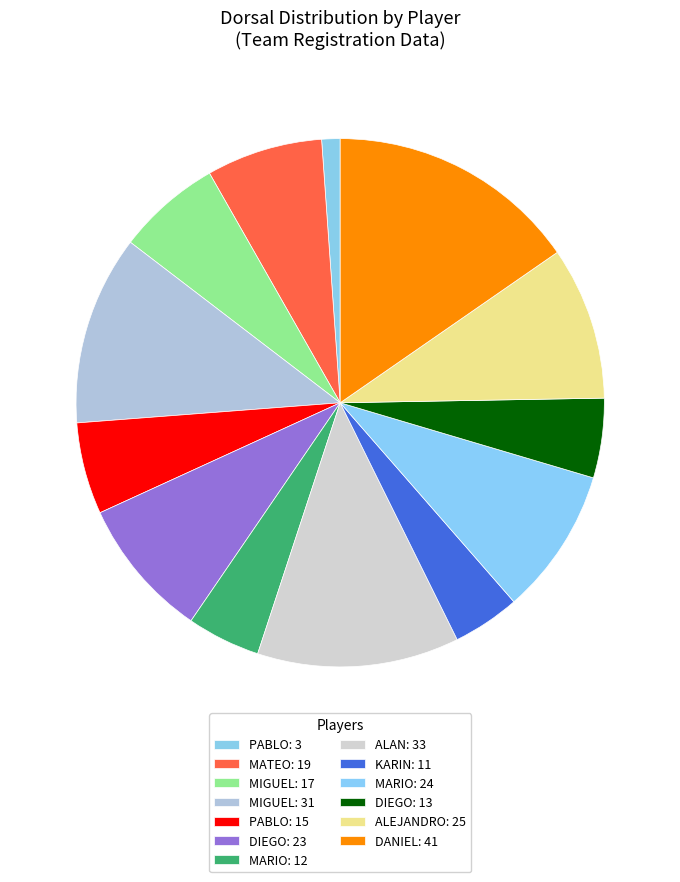

Which slice is the smallest?

PABLO: 3